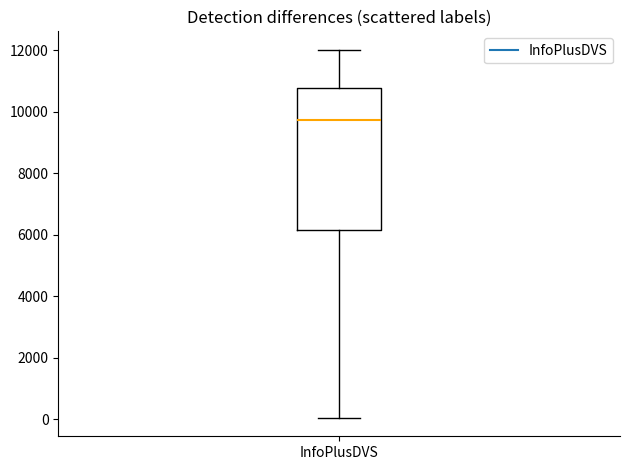

Where does the median line of the box for InfoPlusDVS sit on the y-axis? The values are not printed on the chart, so give them approximately, as read against the axis.

9800